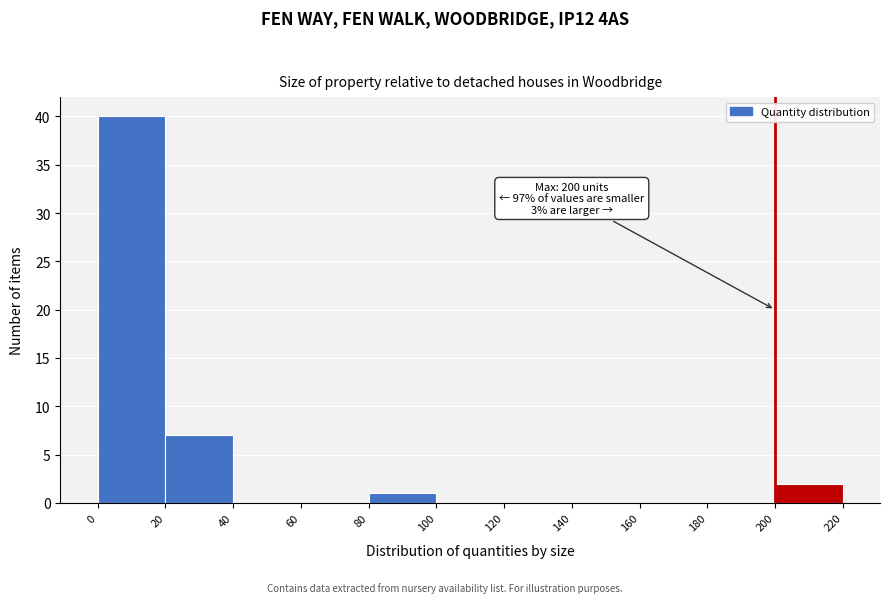

Which range on the x-axis has the tallest bar?

0 to 20